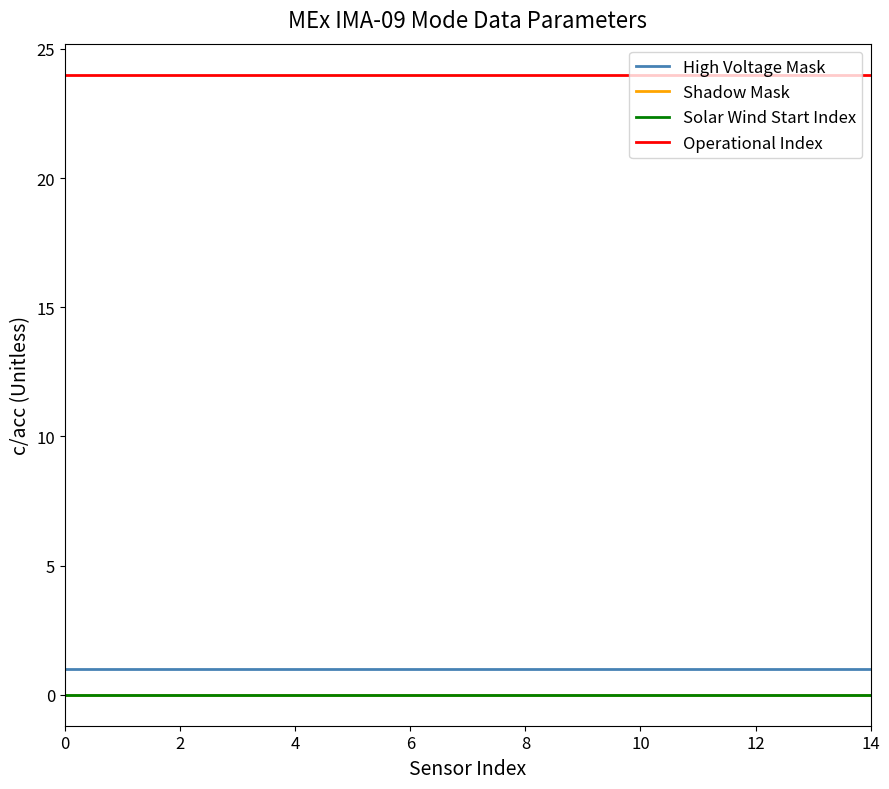

Which series has the largest range (max minus min)?

High Voltage Mask